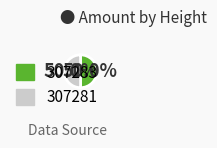

Approximately how many times larger is the value at 307283 compared to 307281?

1.0